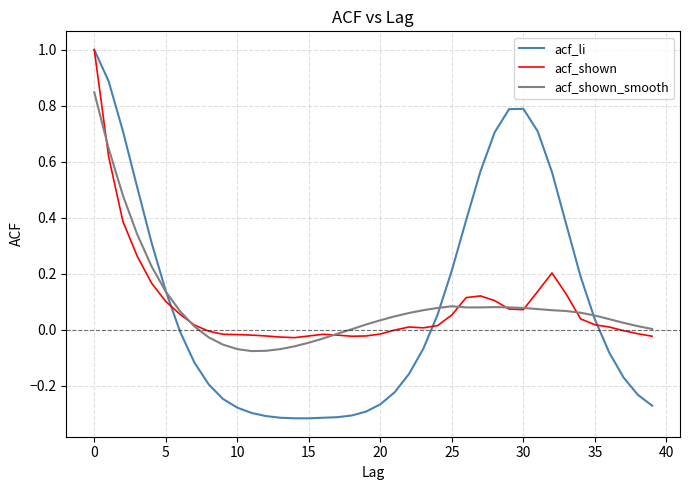

In acf_shown, how many points are lower than both neighbors (excluding endpoints)?

4